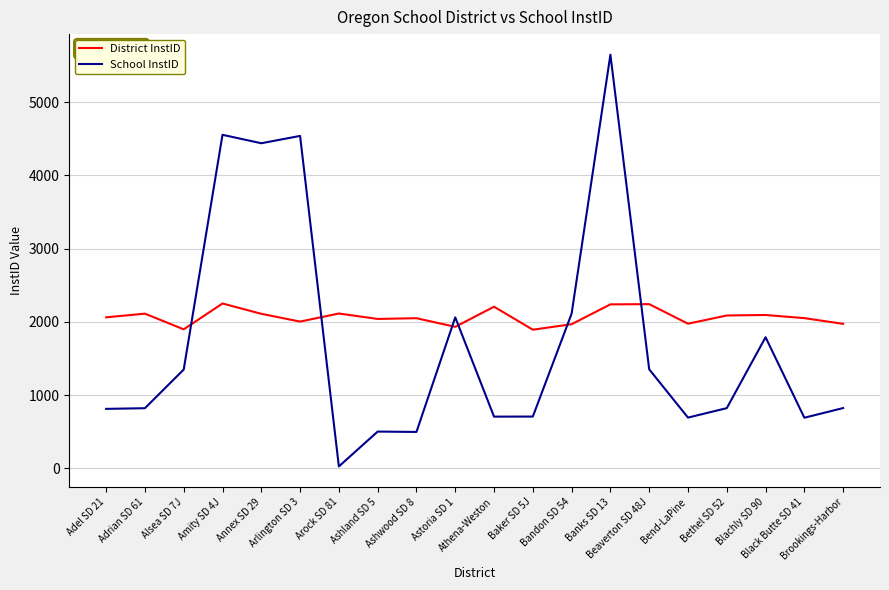

List the series in order of their overall mean, highest first.

District InstID, School InstID